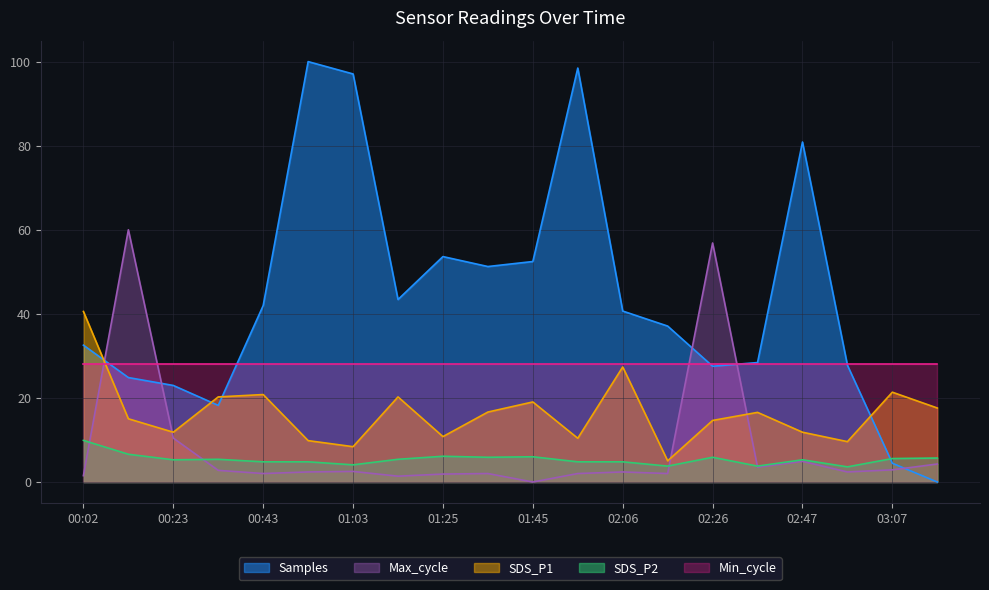

What is the difference between the highest and lowest values at 00:02?

39.1